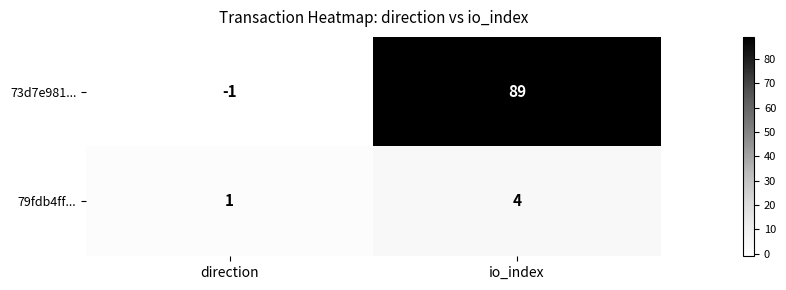

Which series has the widest spread of values?

73d7e981...